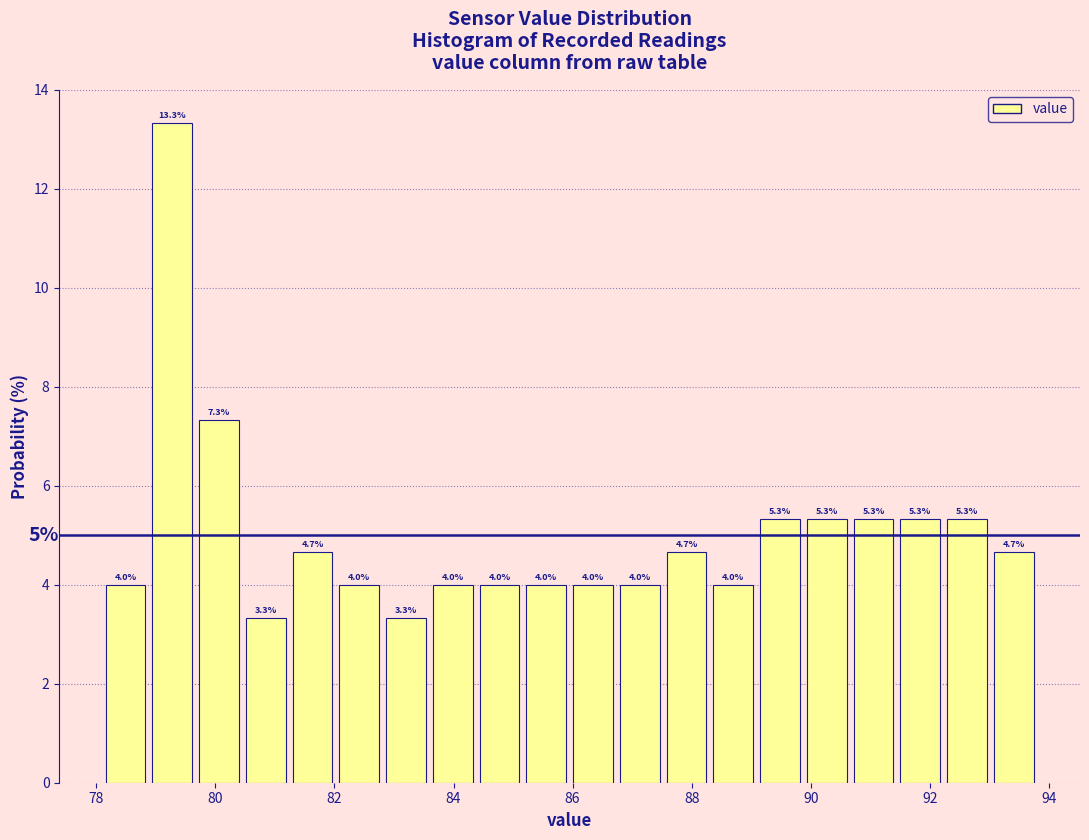

Around what value on the x-axis is the tallest bar? Give the approximate position of its centre, as read against the axis.

79.2